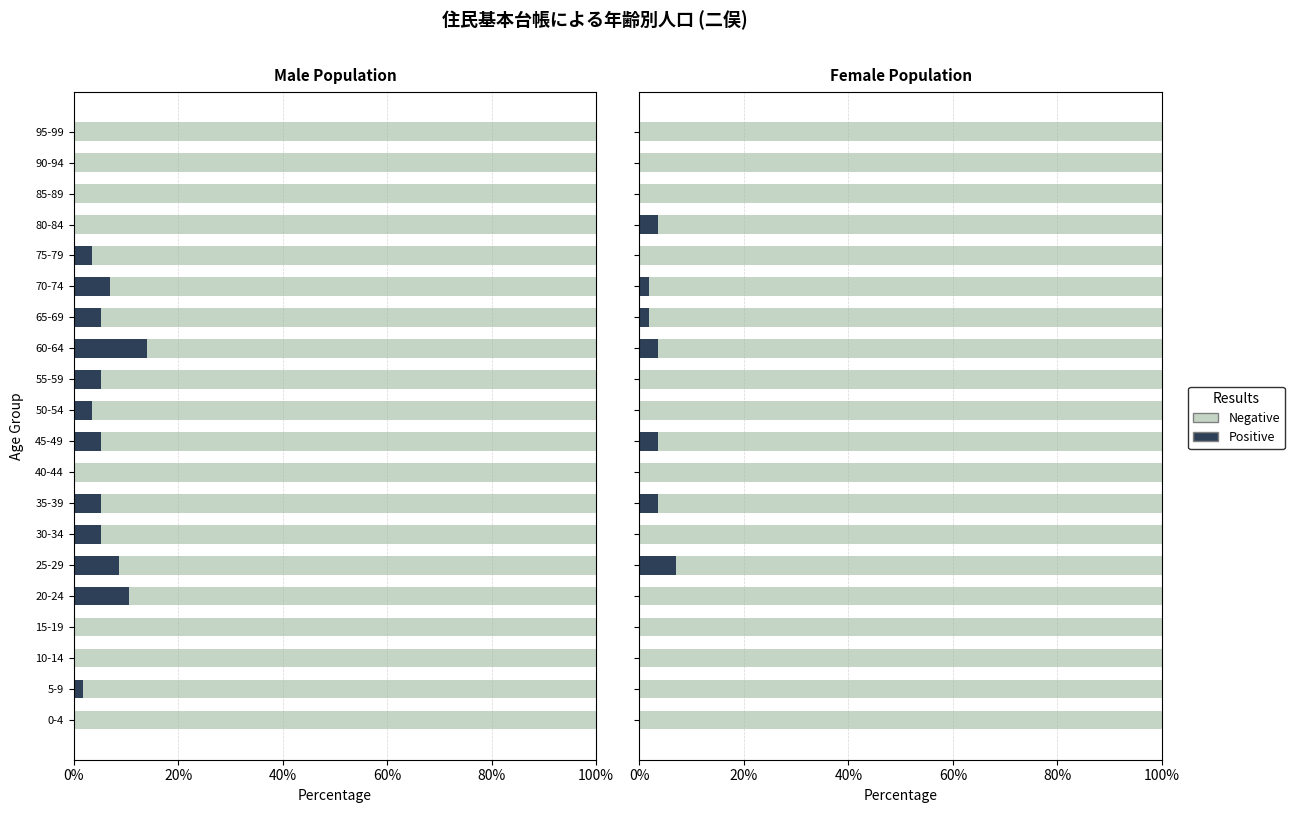

Which series changed the most between 60-64 and 70-74?

Negative